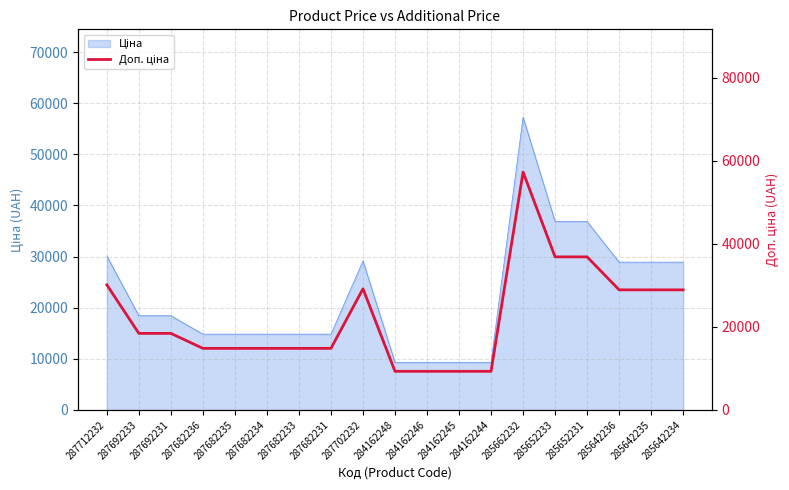

What is the label of the 4th point from the left?

287682236